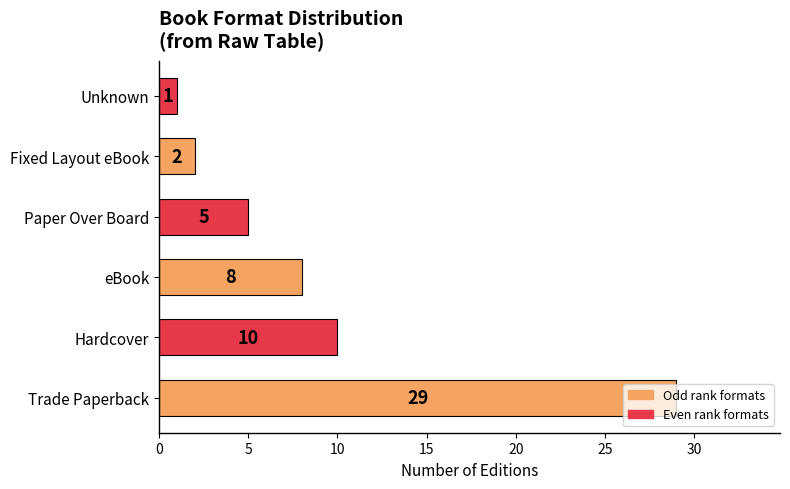

Rank the categories by value from lowest to highest.

Unknown, Fixed Layout eBook, Paper Over Board, eBook, Hardcover, Trade Paperback